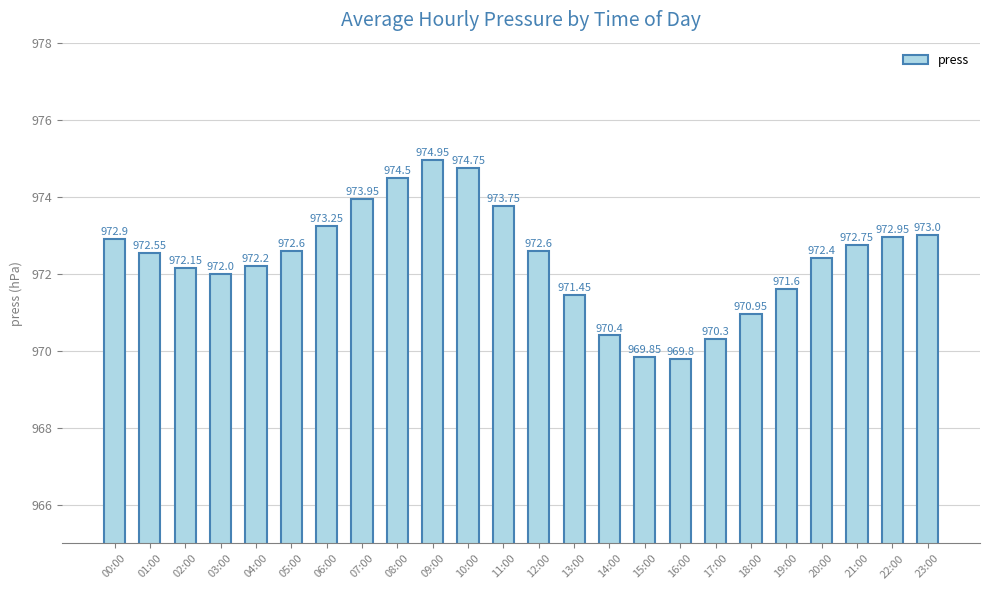

What is the sum of the values at 00:00 and 12:00?

1945.5